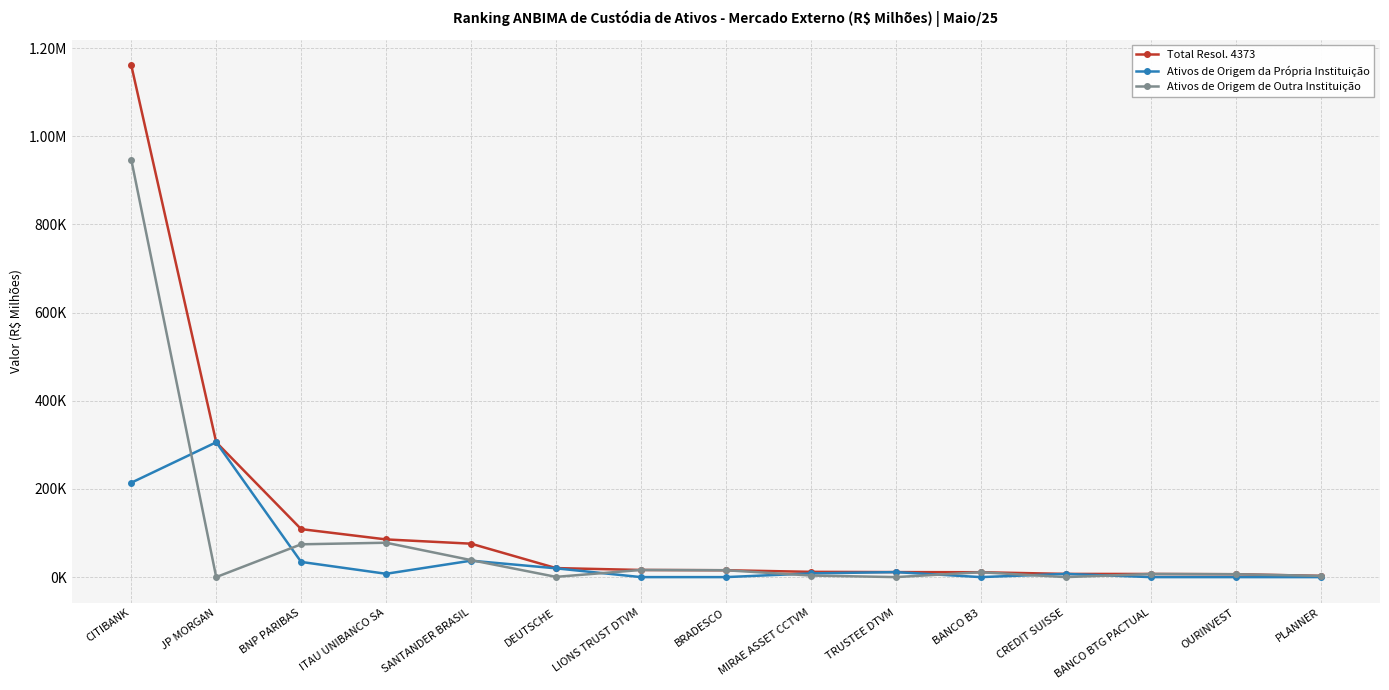

What are all the series names shown in the legend?

Total Resol. 4373, Ativos de Origem da Própria Instituição, Ativos de Origem de Outra Instituição